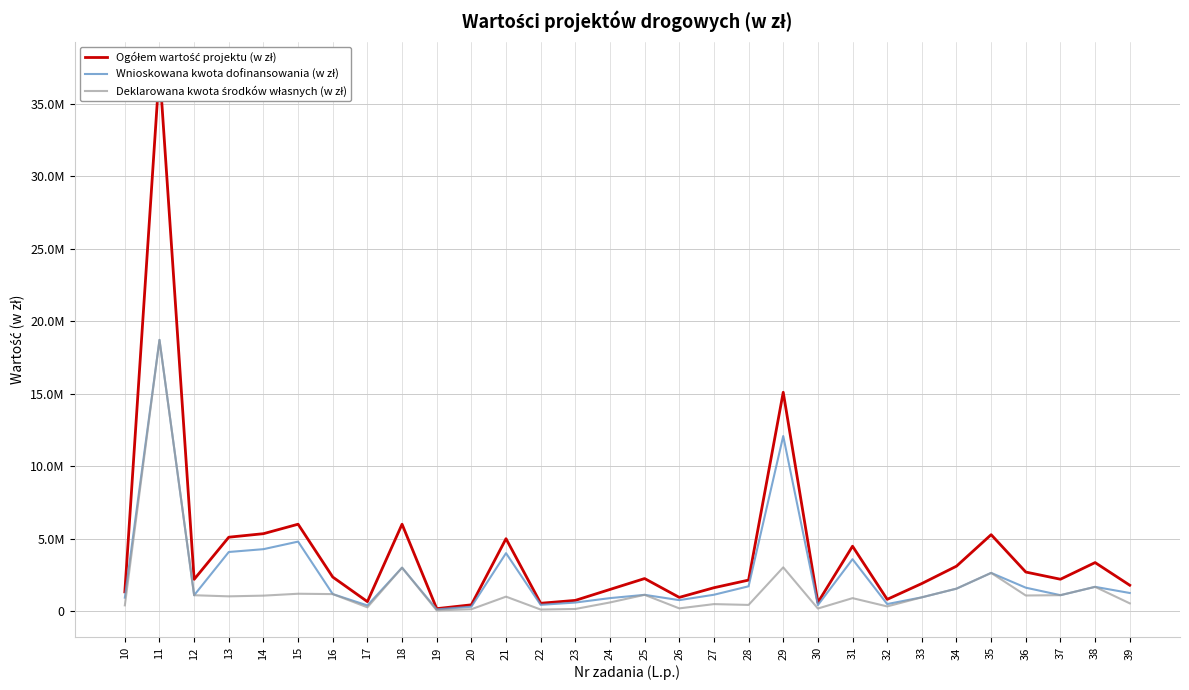

Where does the Deklarowana kwota środków własnych (w zł) series first go above 1000000?

11